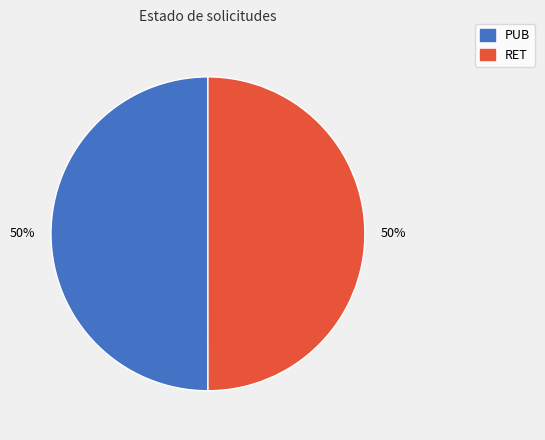

Is it true that PUB is 62% of the pie?

False